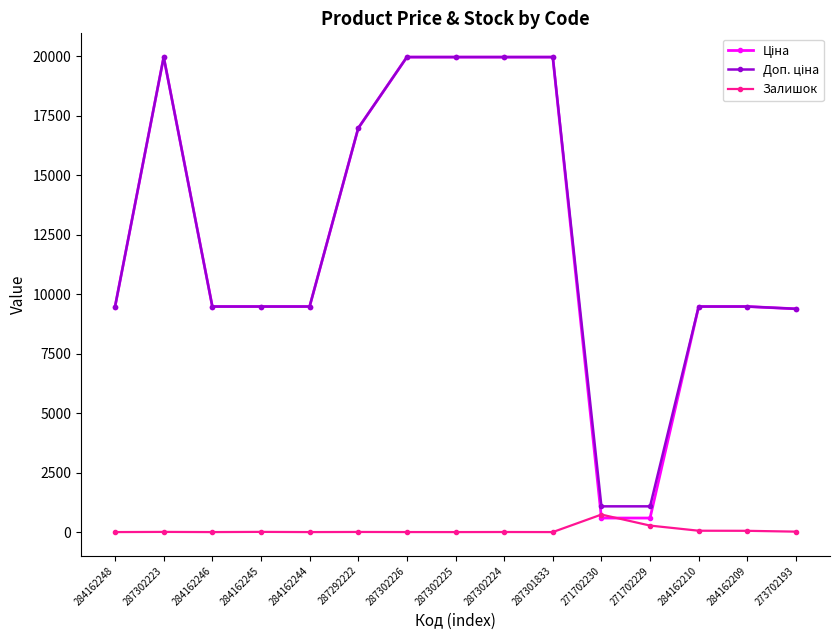

What is the spread (max minus min) of values at 287301833?

19964.2